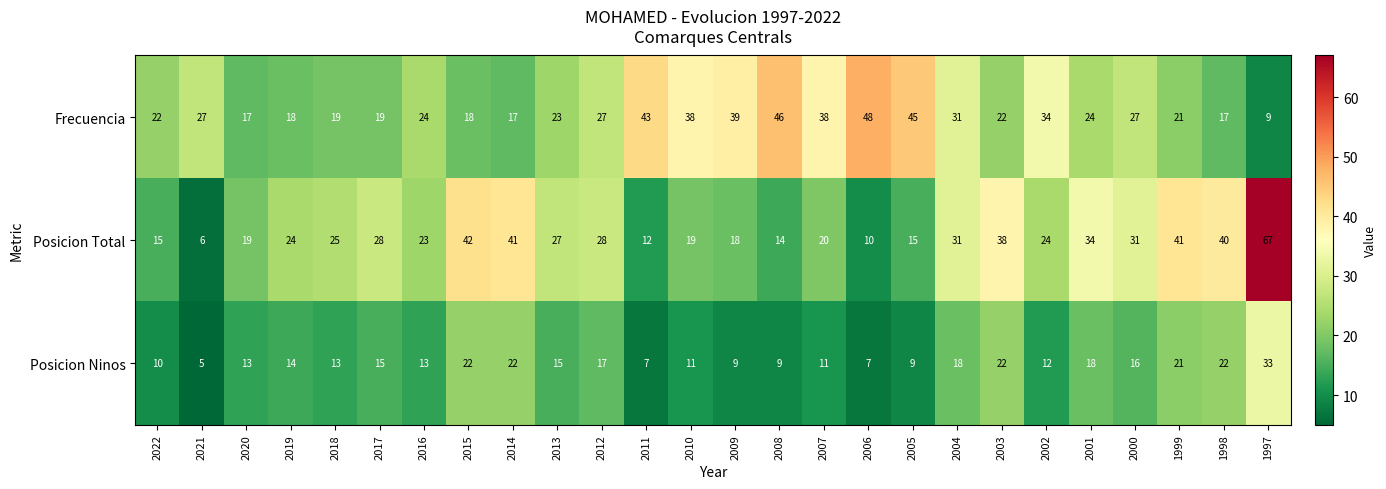

What is the greatest value displayed?

67